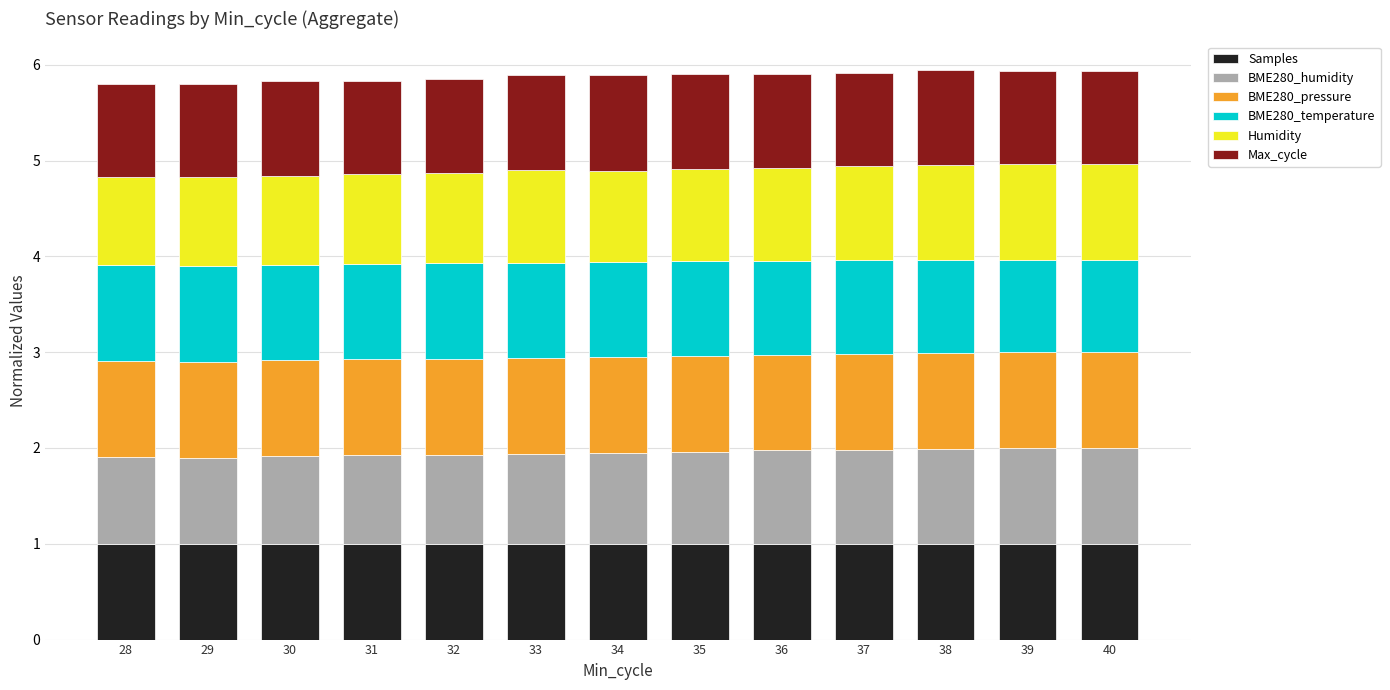

What are all the series names shown in the legend?

Samples, BME280_humidity, BME280_pressure, BME280_temperature, Humidity, Max_cycle